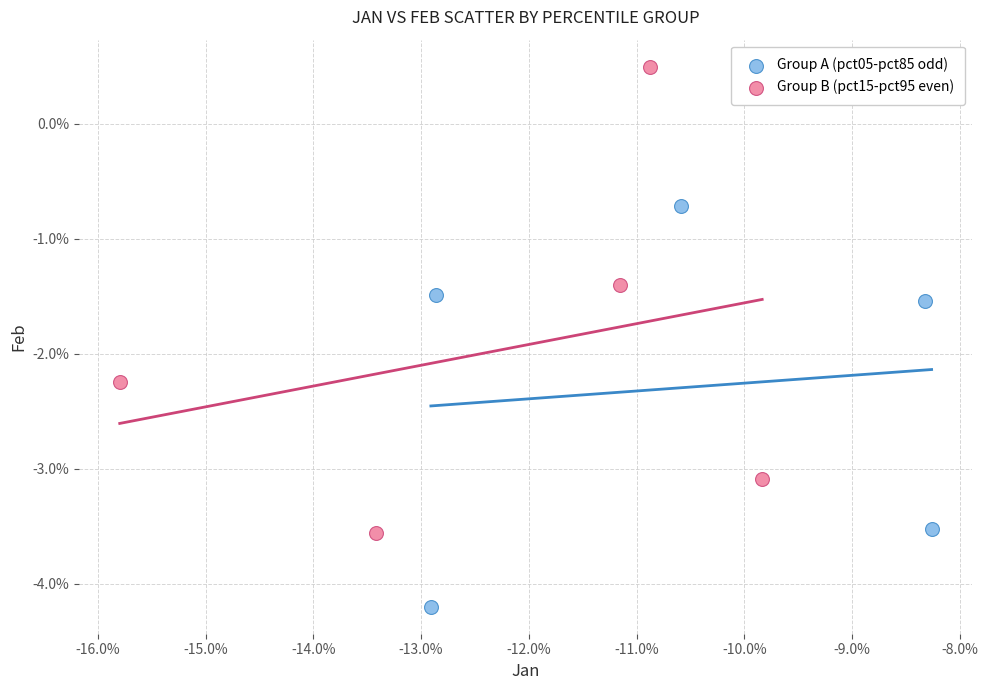

Which series has the largest Y range (max minus min)?

Group B (pct15-pct95 even)